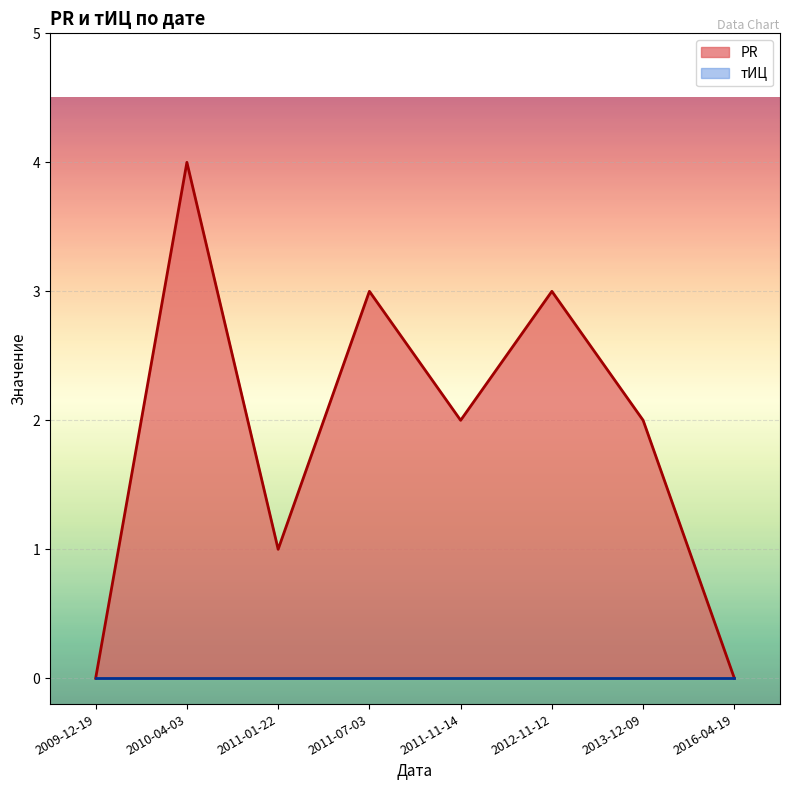

Reading right to left, what are all the values shown in this chart?

0	2	3	2	3	1	4	0